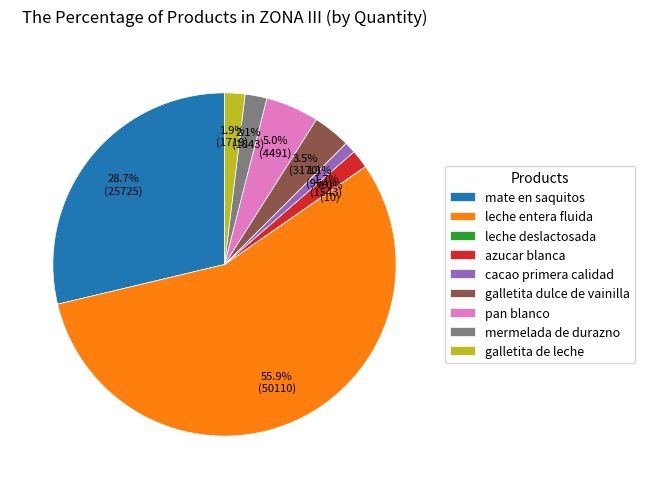

Which category has the biggest portion of the pie?

leche entera fluida